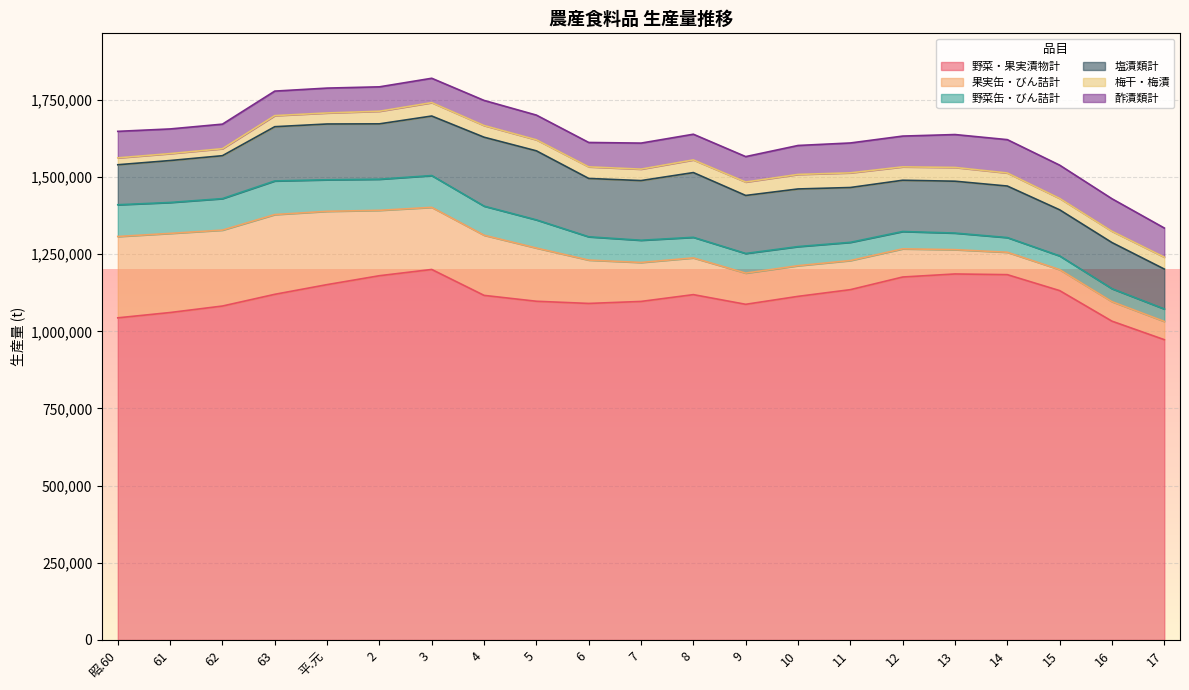

What is the label of the 15th point from the left?

11